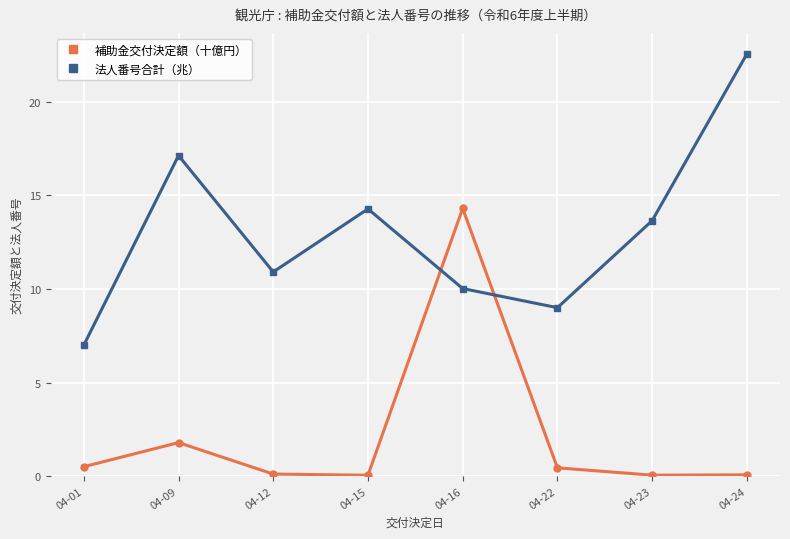

Is it true that 補助金交付決定額（十億円） equals 0.5 at 04-01?

True